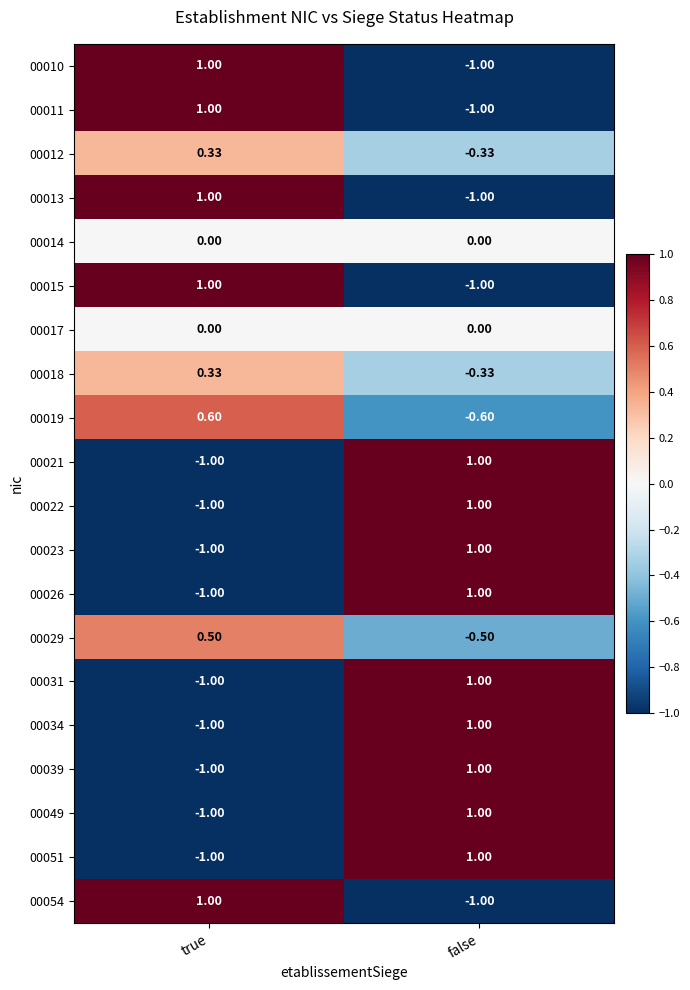

Where is 00034 nearest to the value 0?

true